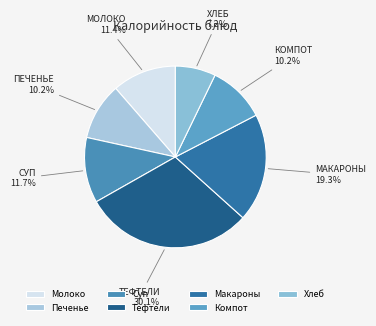

Which slice is the largest?

Тефтели